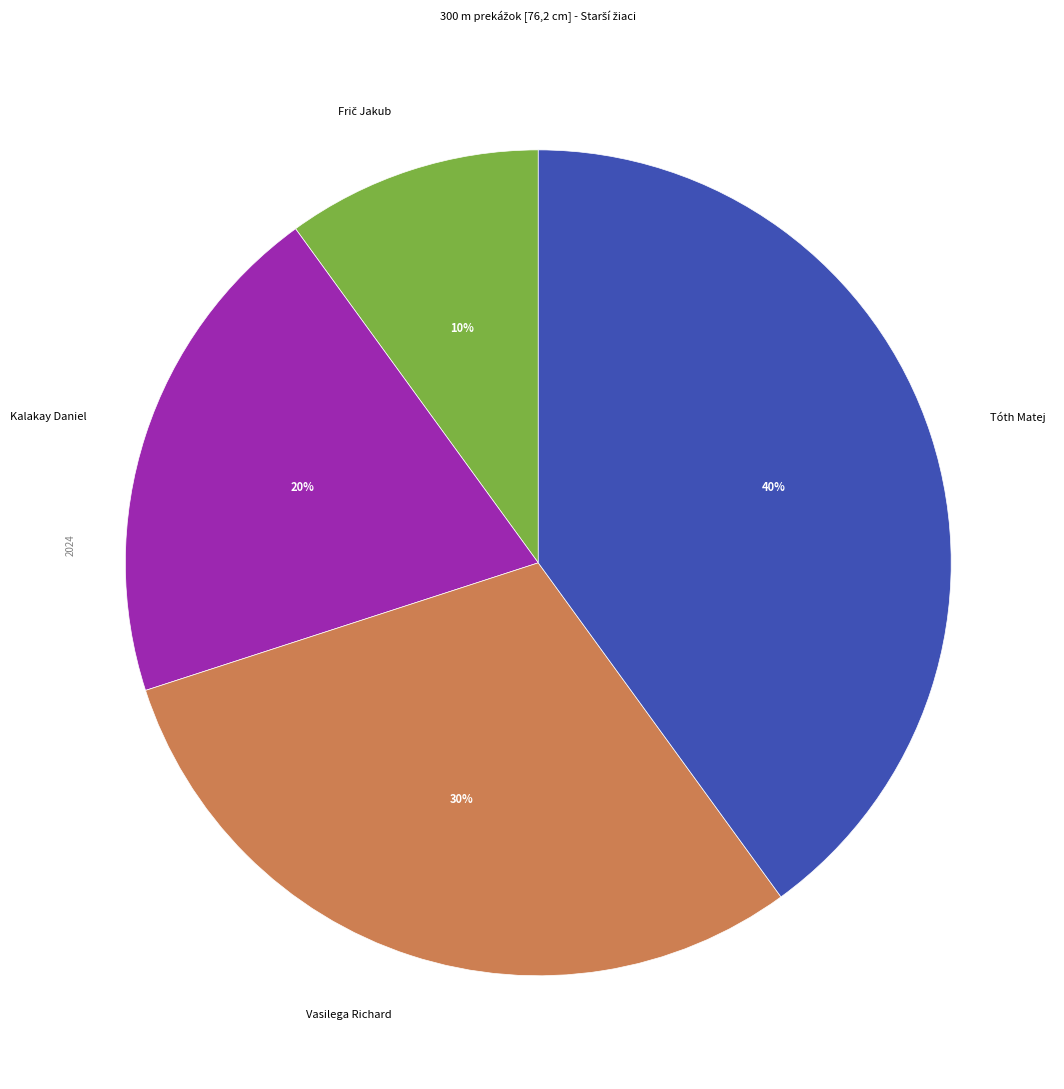

True or false: Vasilega Richard accounts for 30% of the total.

True